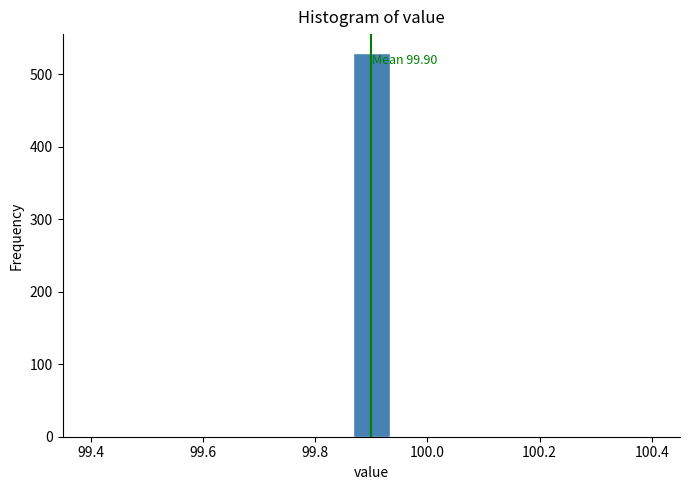

Around what value on the x-axis is the tallest bar? Give the approximate position of its centre, as read against the axis.

99.90